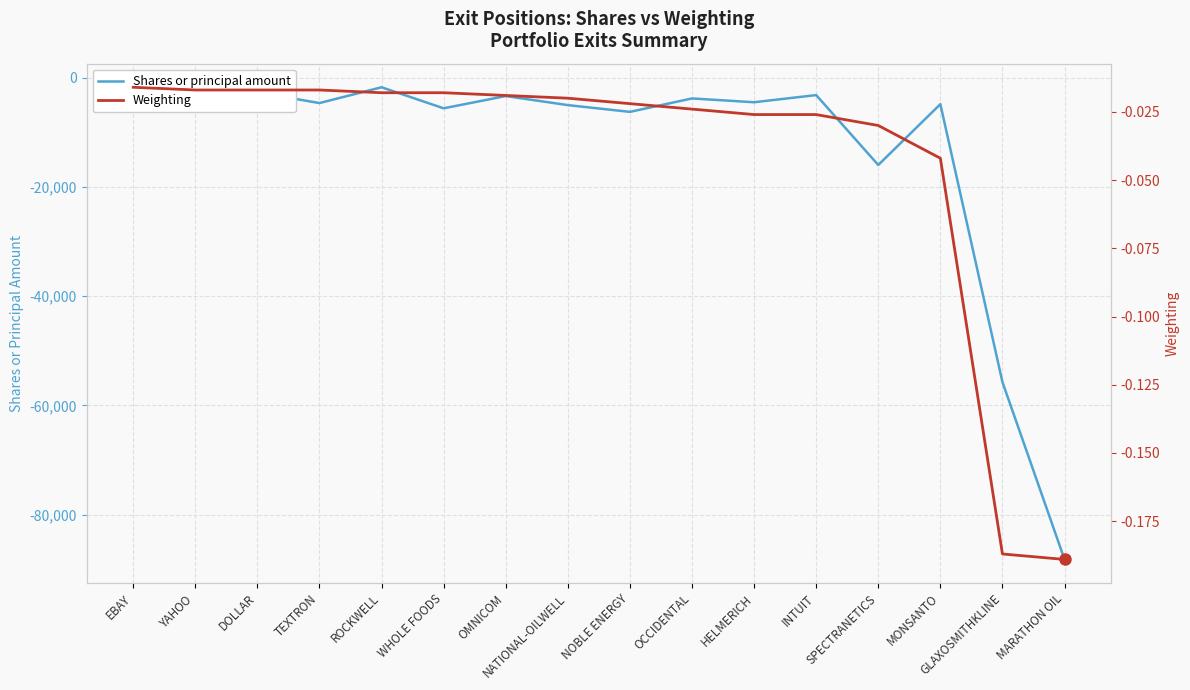

The Weighting series shows -0.0 at OMNICOM. True or false?

False